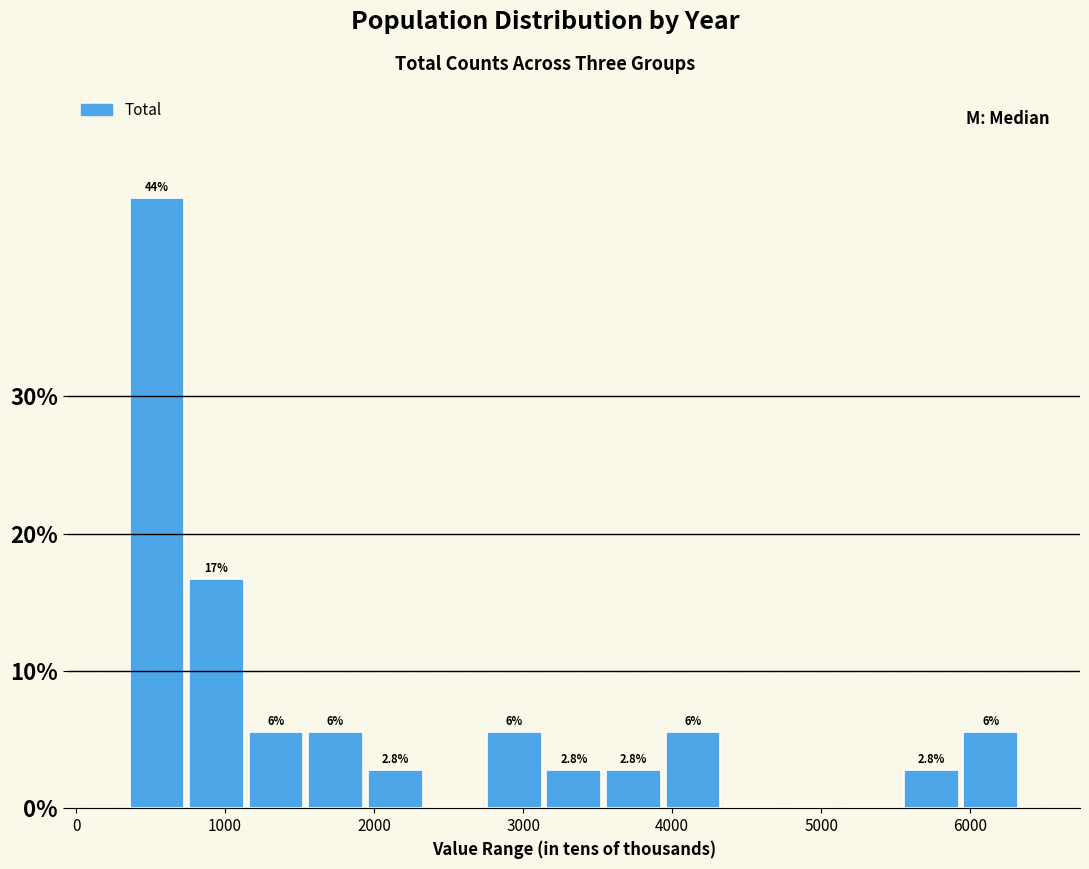

Read against the x-axis, roughly where is the centre of the tallest bar?

500